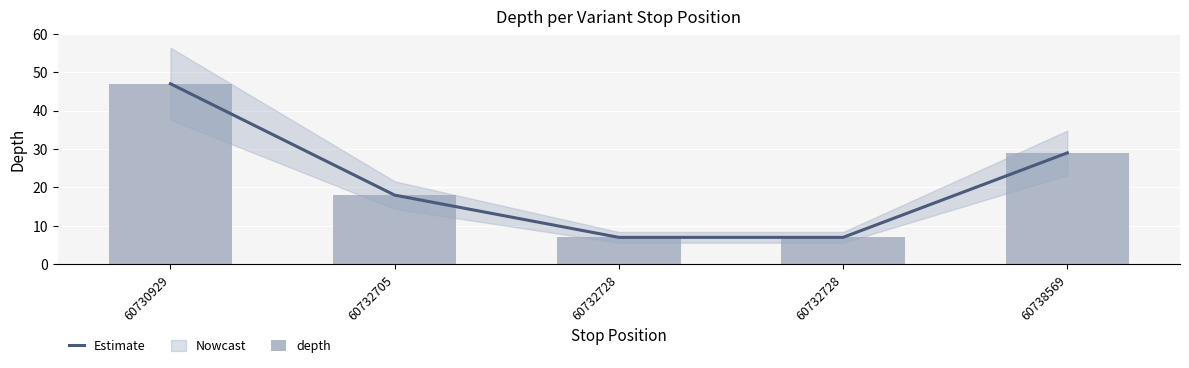

At which category is the sum across all series the highest?

60730929